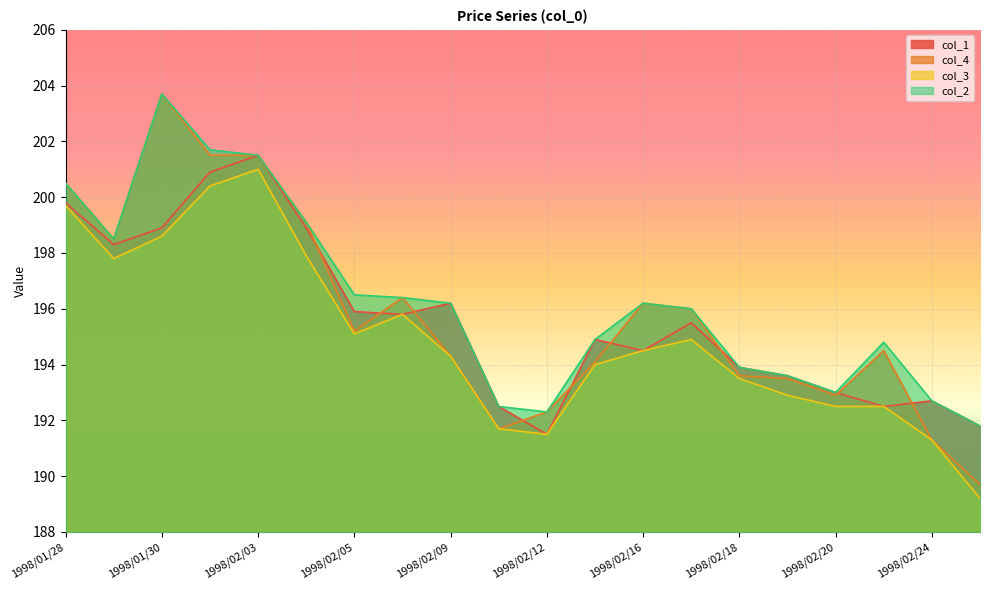

In col_1, how many points are lower than both neighbors (excluding endpoints)?

5